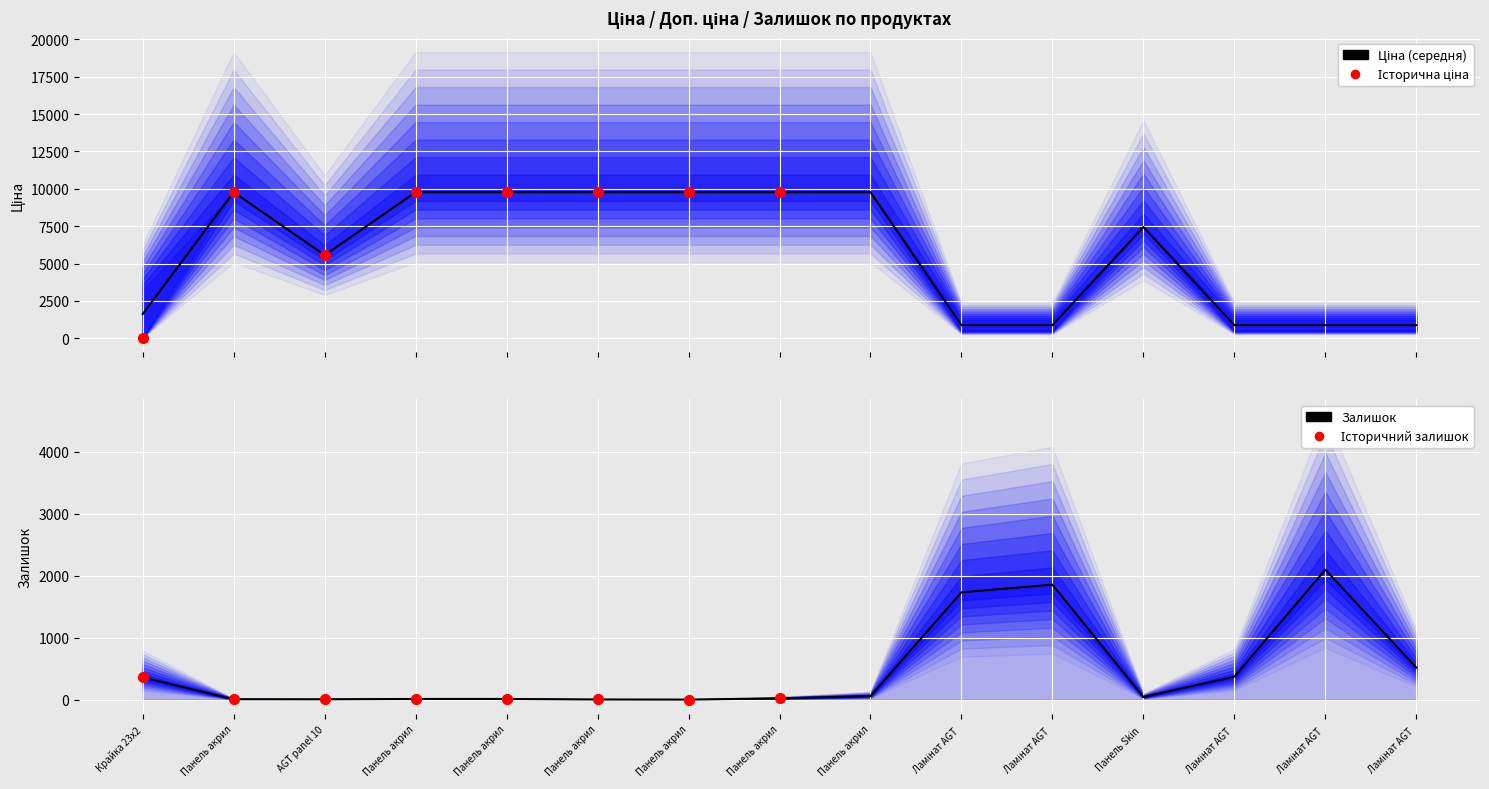

Which series contains the highest Y value?

Ціна